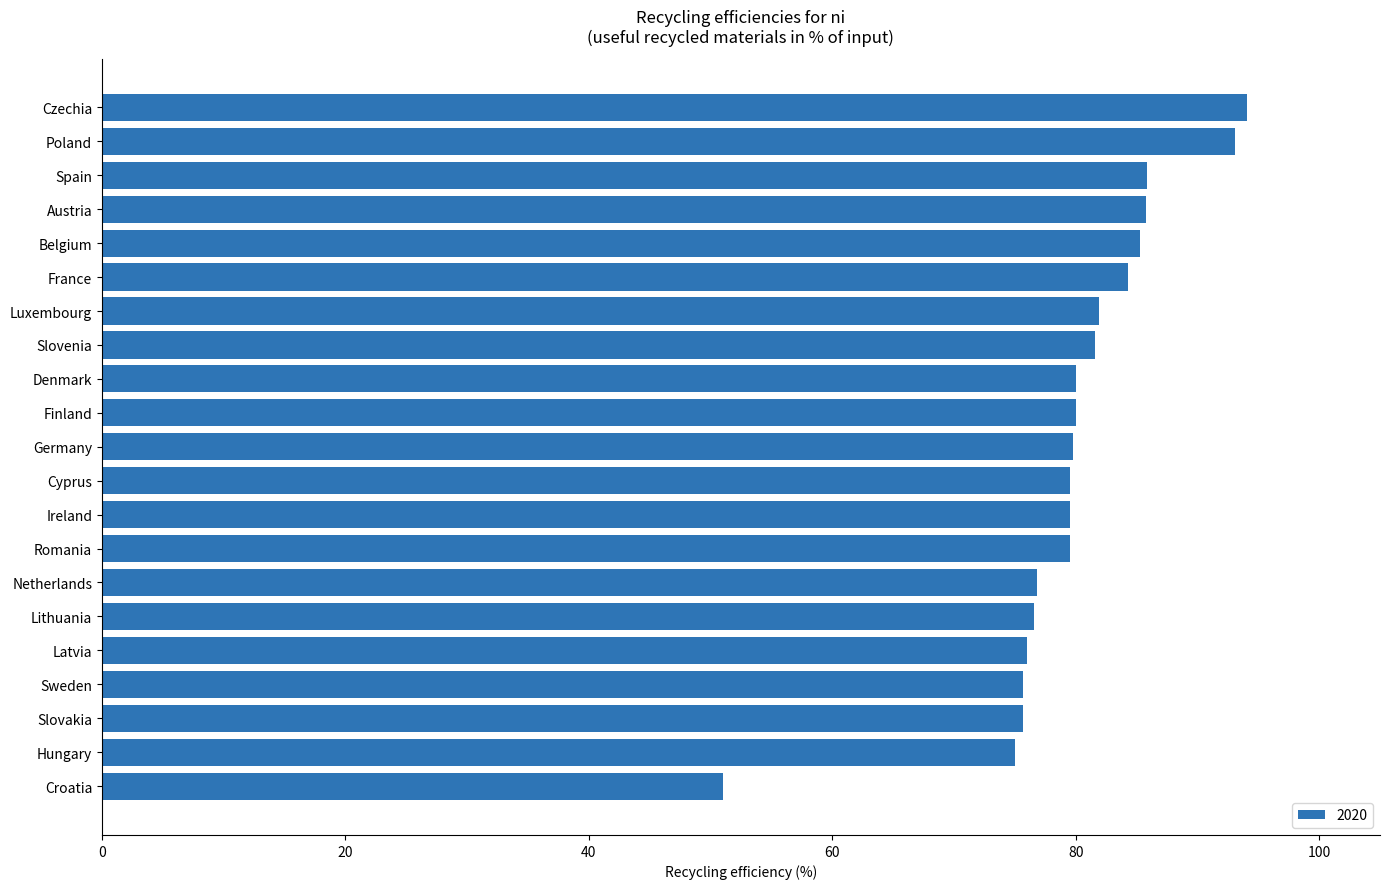

How many bars are there in total?

21